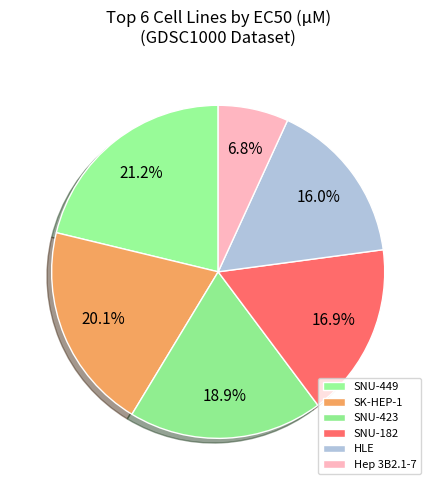

Which slice is the largest?

SNU-449